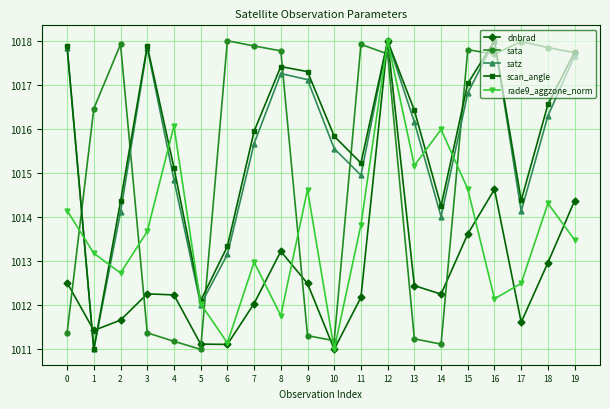

Is this an area chart (filled region under the line)?

No